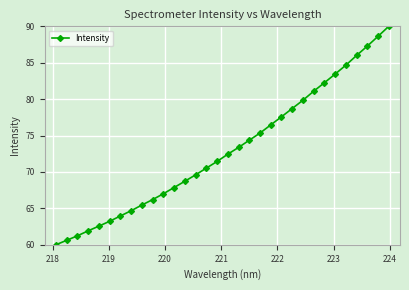

What is the sum of all values?

2336.5